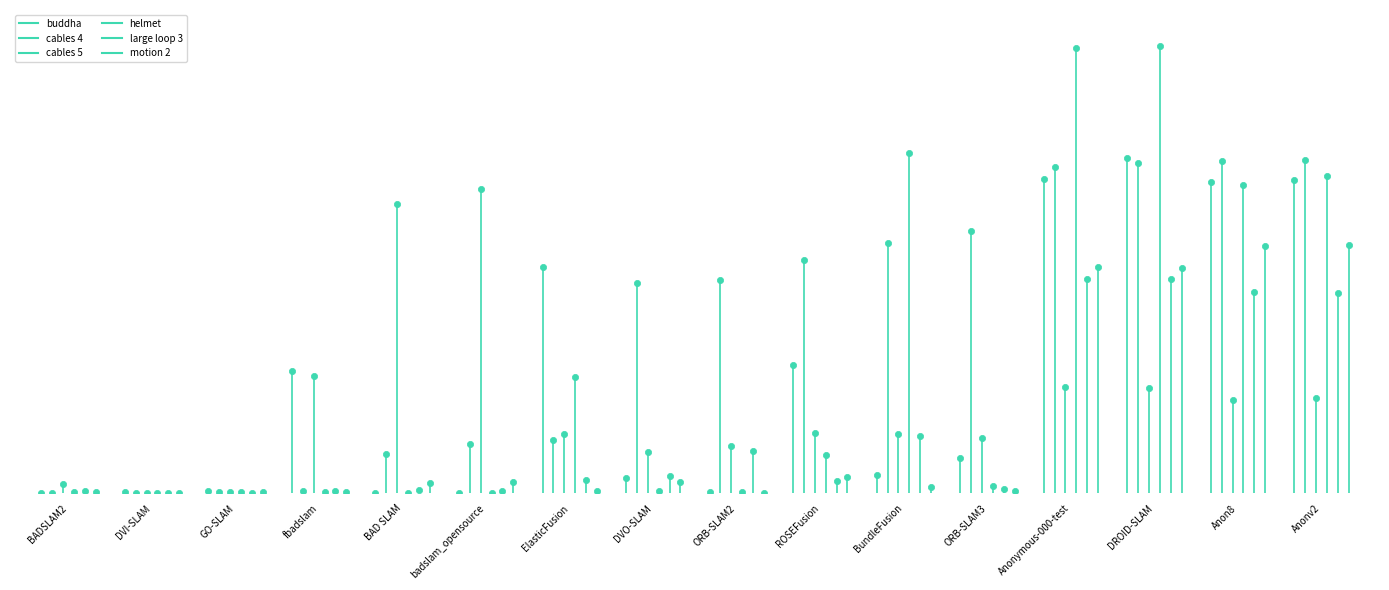

Which label corresponds to the smallest value in the chart?

BADSLAM2